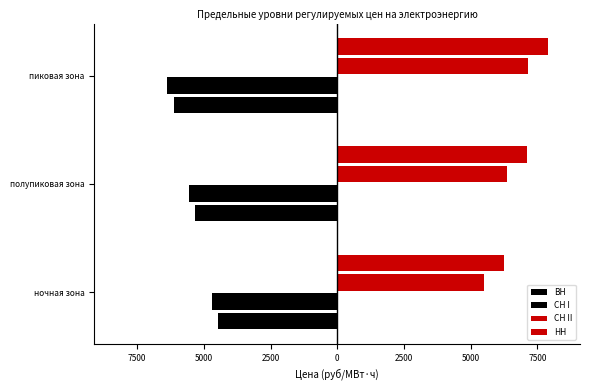

At how many categories does at least one series exceed 641?

3